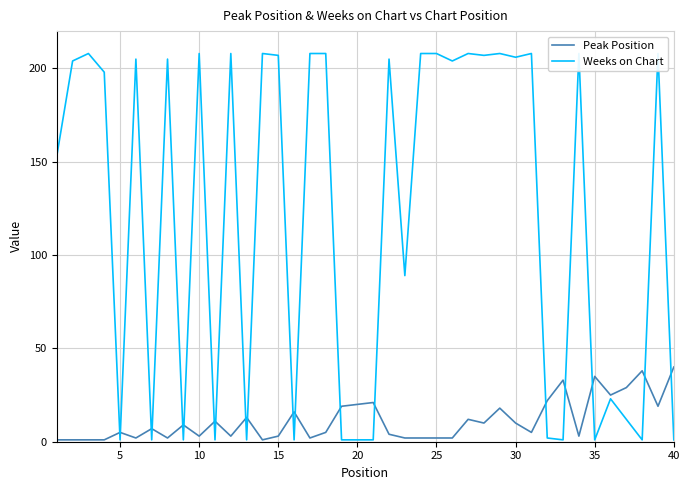

How many categories are shown in the chart?

40